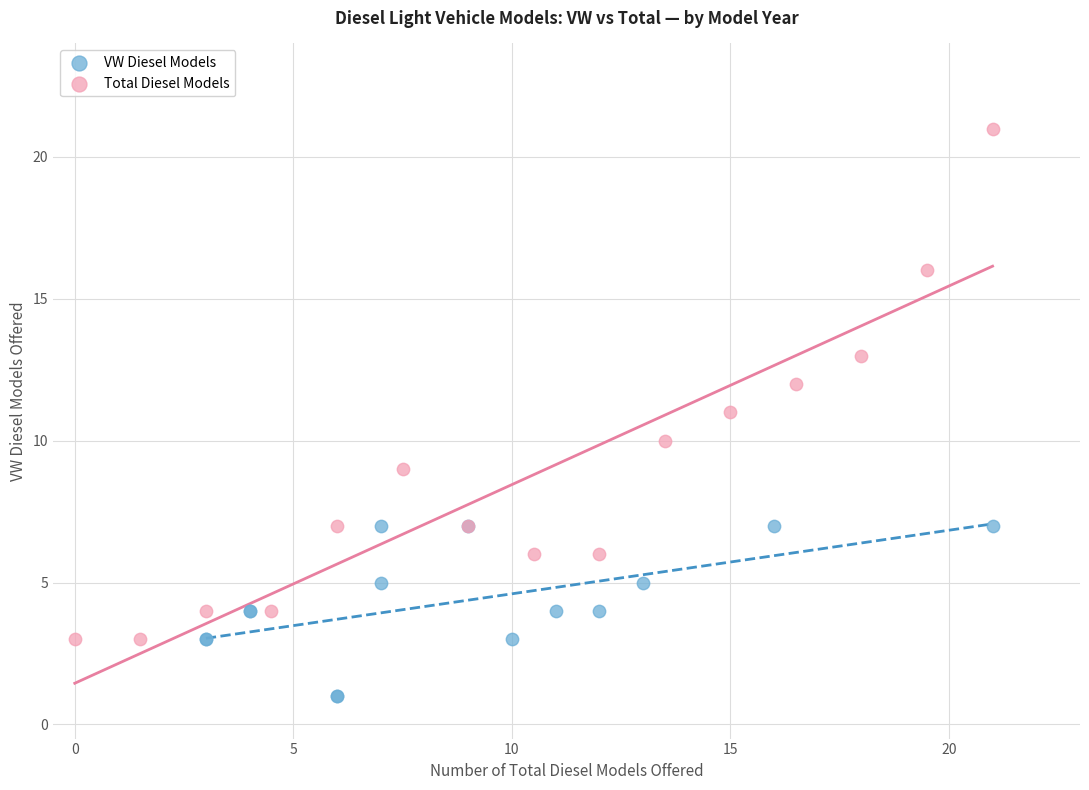

Which series has the largest Y range (max minus min)?

Total Diesel Models